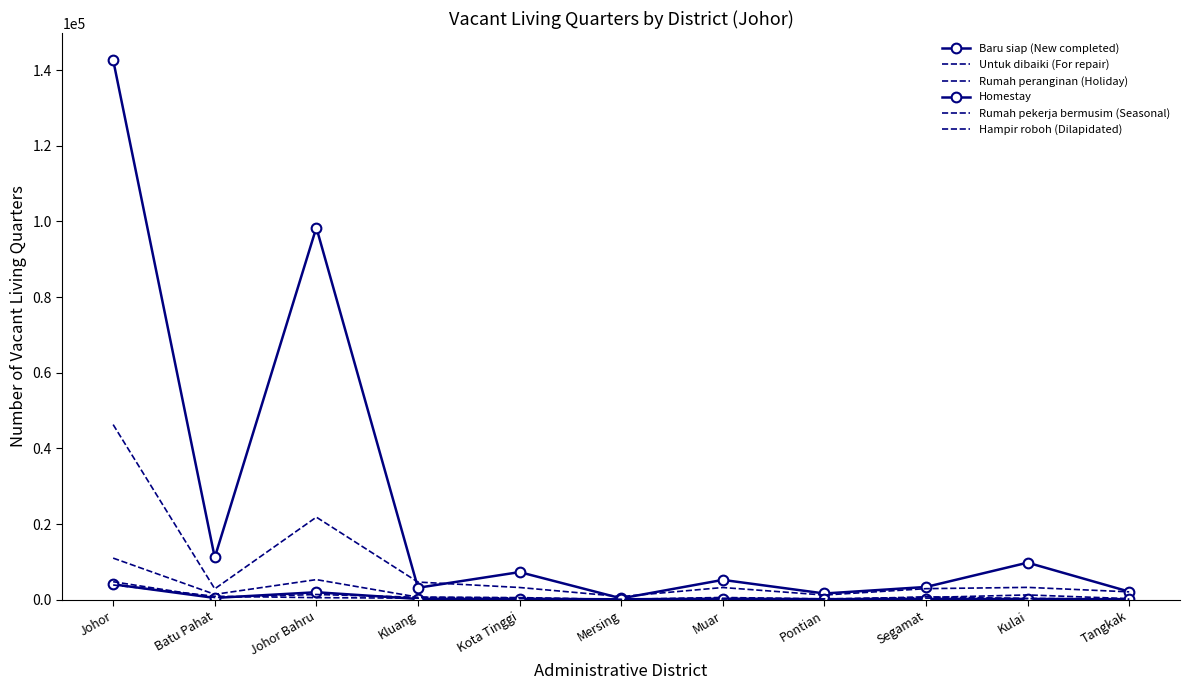

True or false: Untuk dibaiki (For repair) and Hampir roboh (Dilapidated) cross at least once.

True